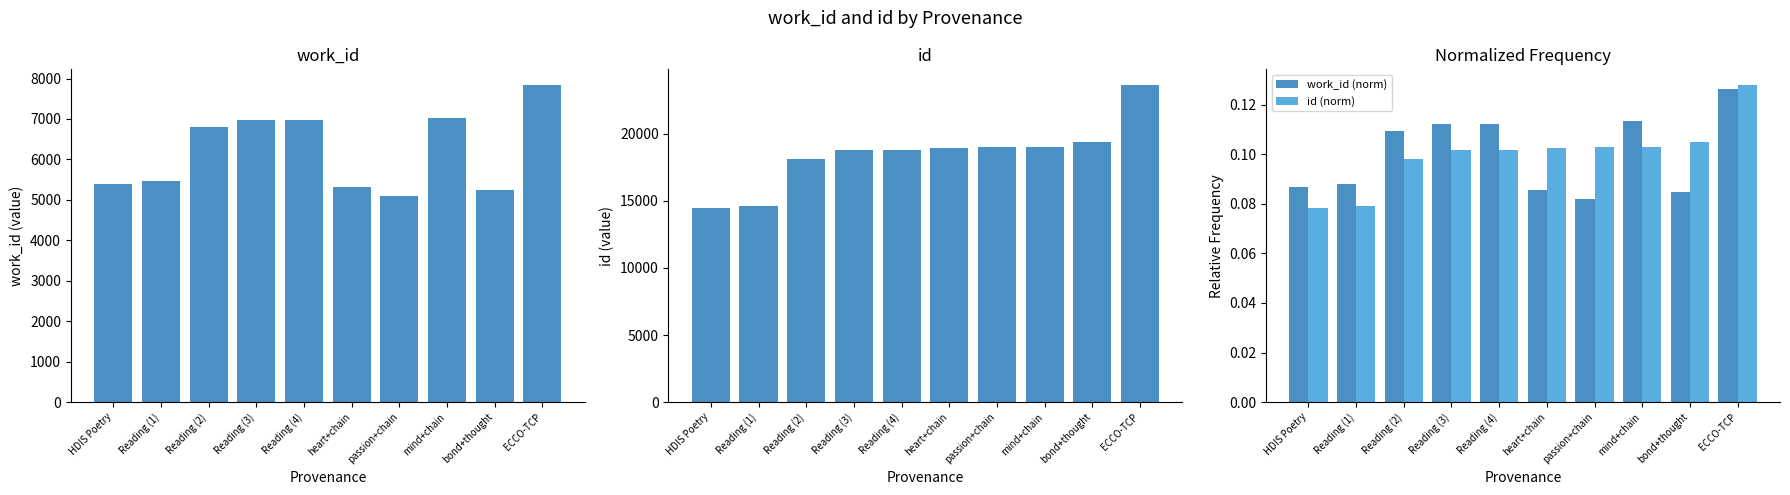

At how many categories does at least one series exceed 8688?

10